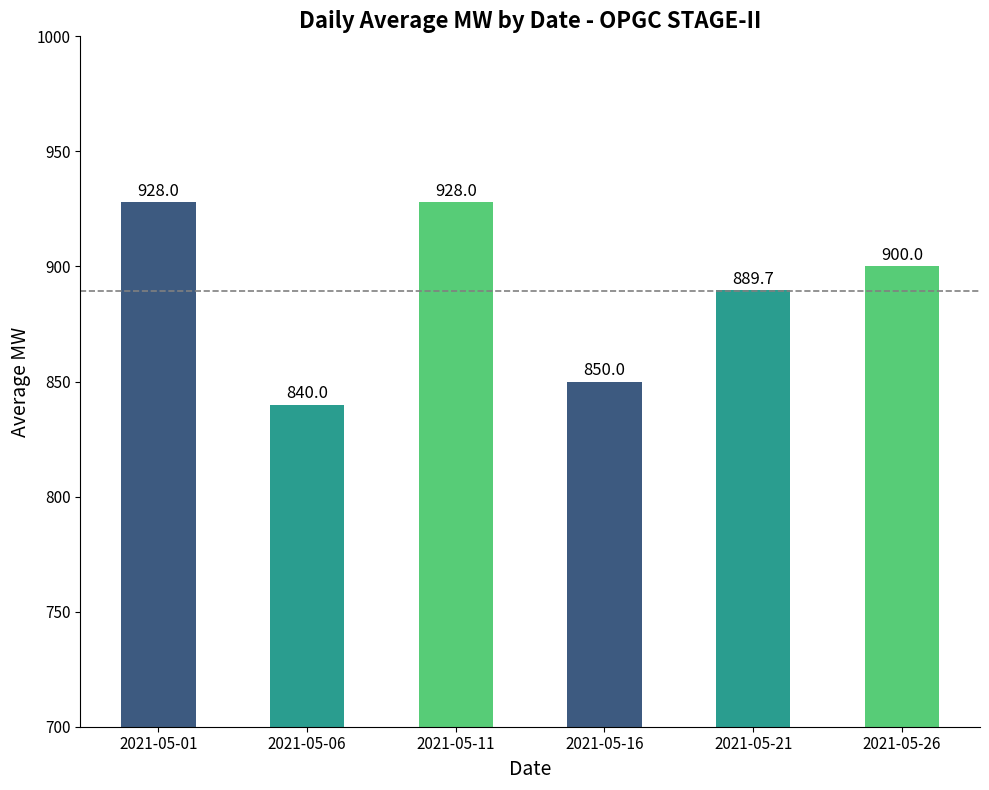

Does the chart contain stacked bars?

No